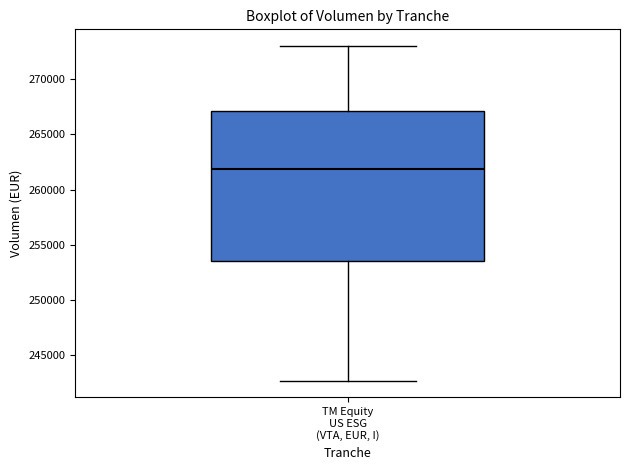

Where does the lower whisker of the box for TM Equity US ESG (VTA, EUR, I) end on the y-axis? The values are not printed on the chart, so give them approximately, as read against the axis.

242500